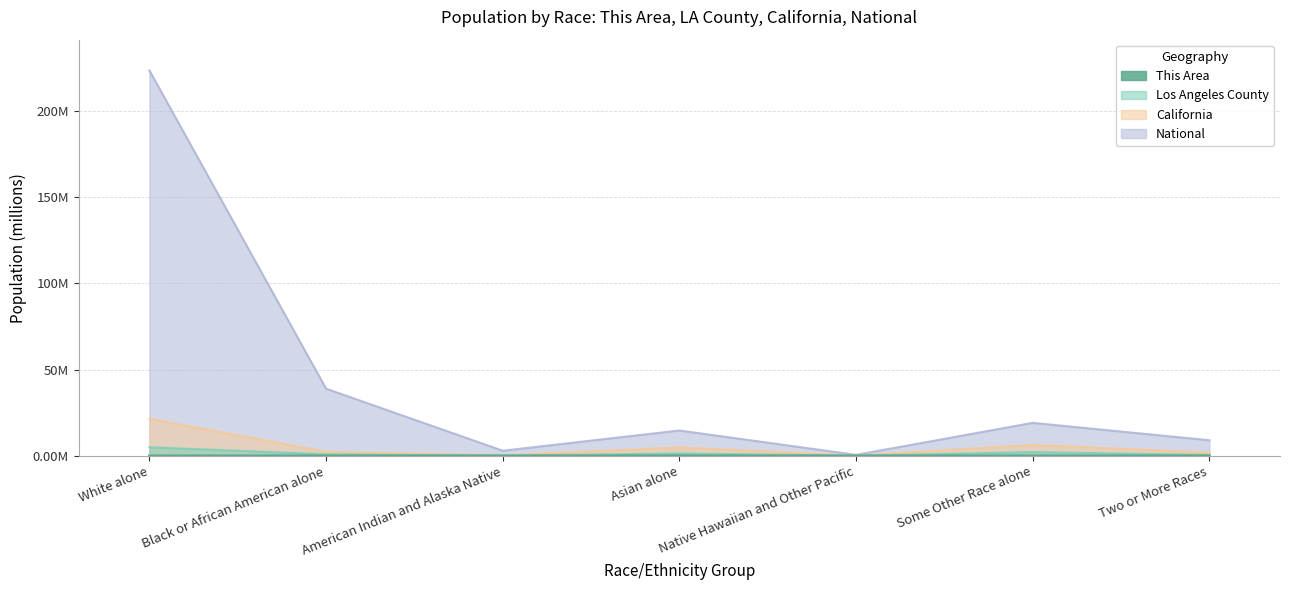

True or false: California has a value of 0.6 at American Indian and Alaska Native.

False